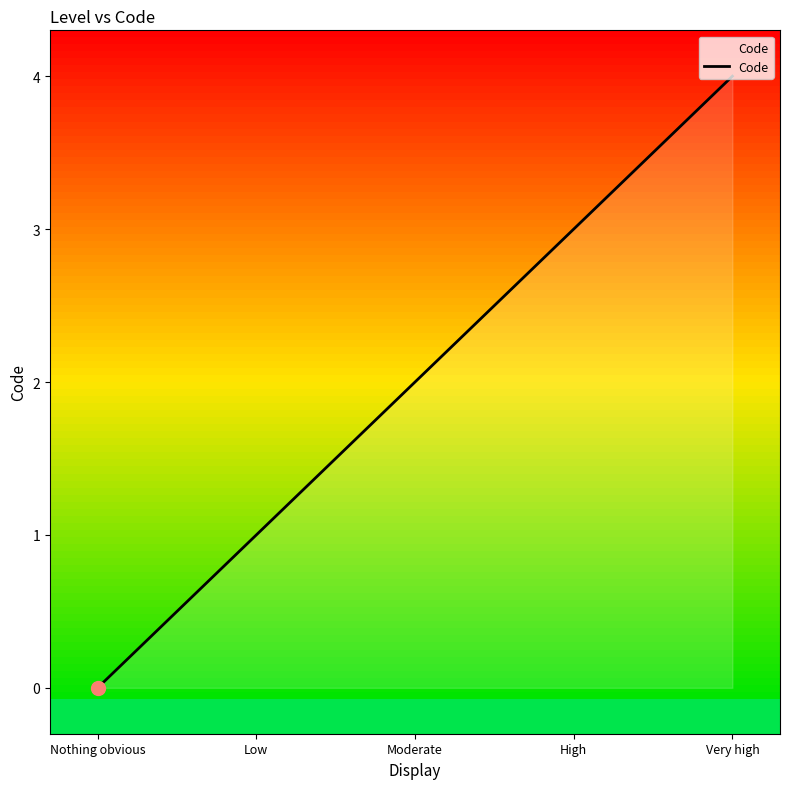

What is the label of the 1st point from the left?

Nothing obvious